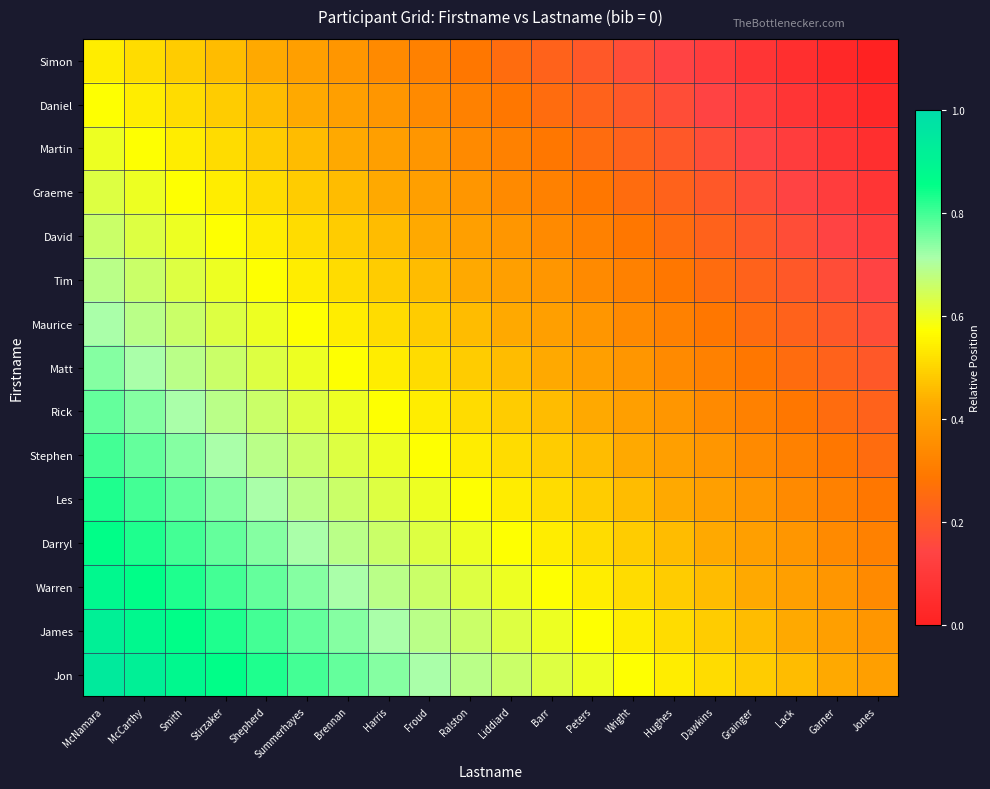

Which category has the lowest value across all series?

Jones